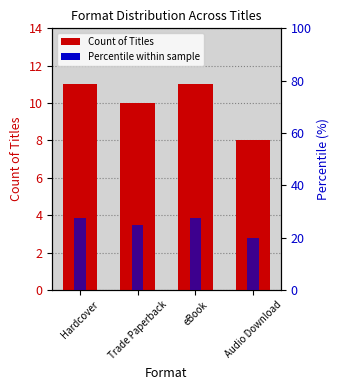

How many bars are there in each group?

2